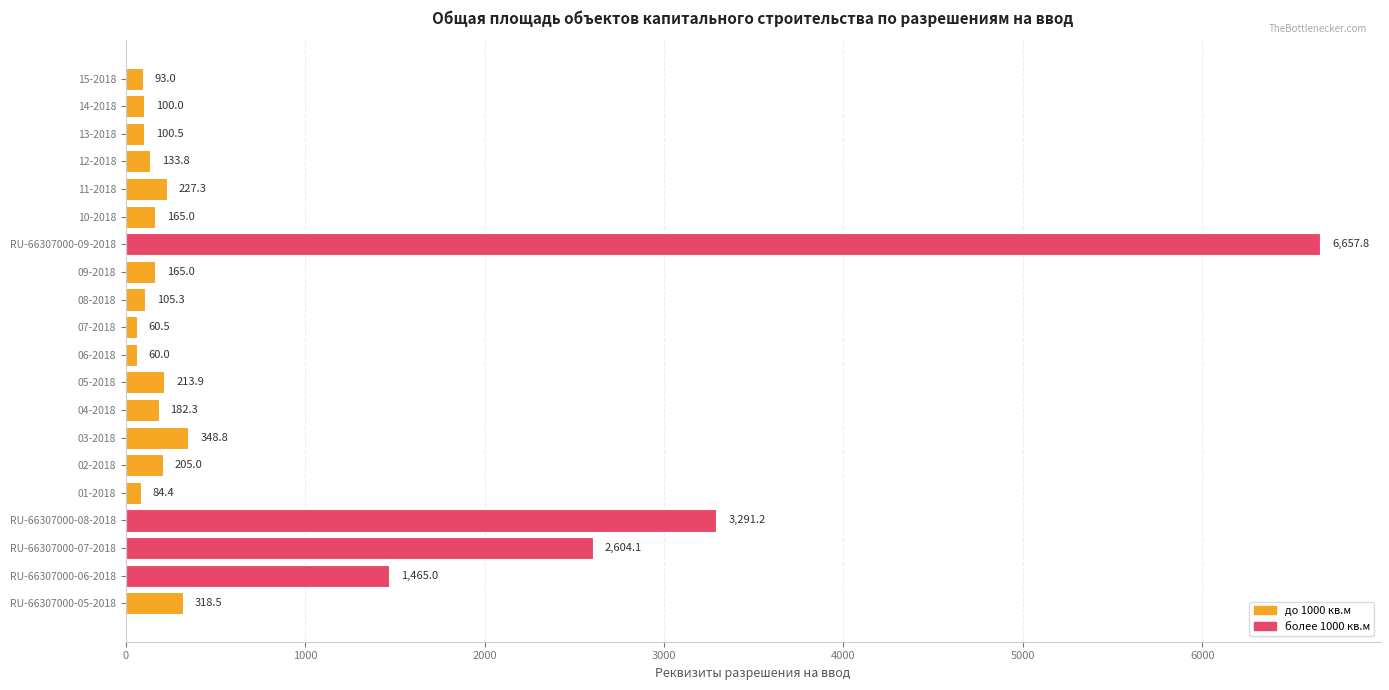

What is the average value?

829.1